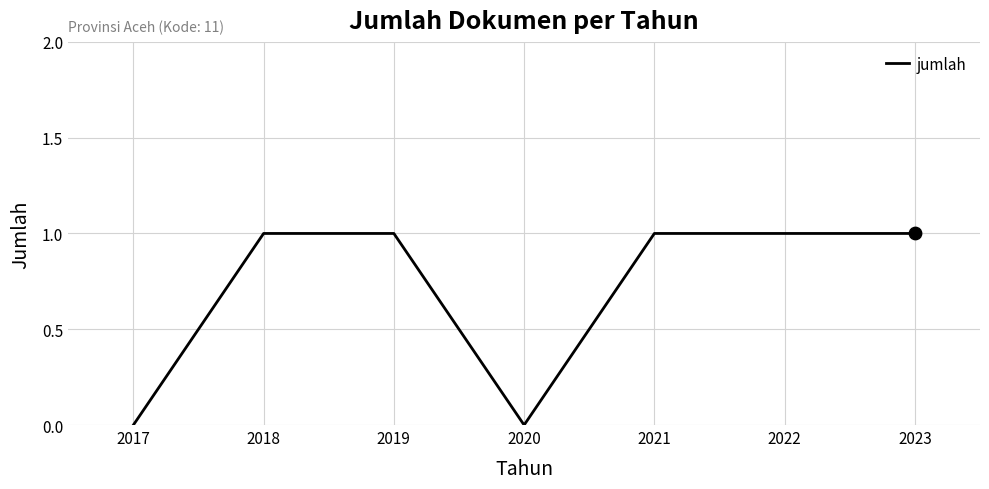

Between 2017 and 2021, which is larger?

2021